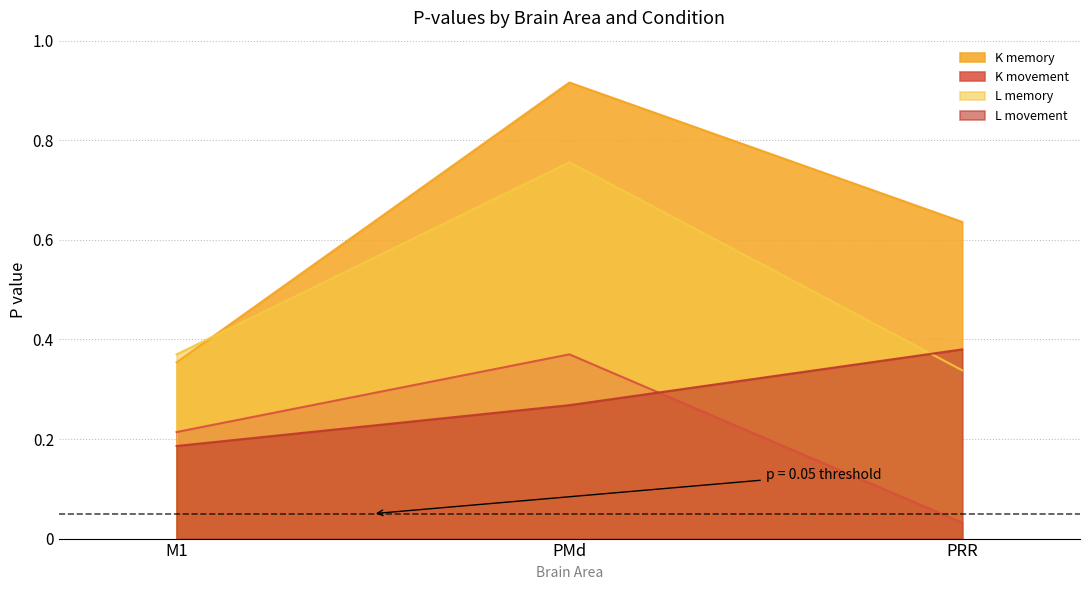

What is the difference between the maximum and second lowest values in the K movement series?

0.2